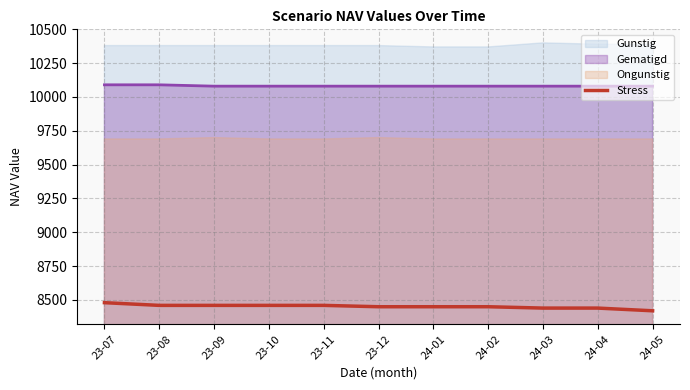

Count the values in the range 8440 to 8460.

9